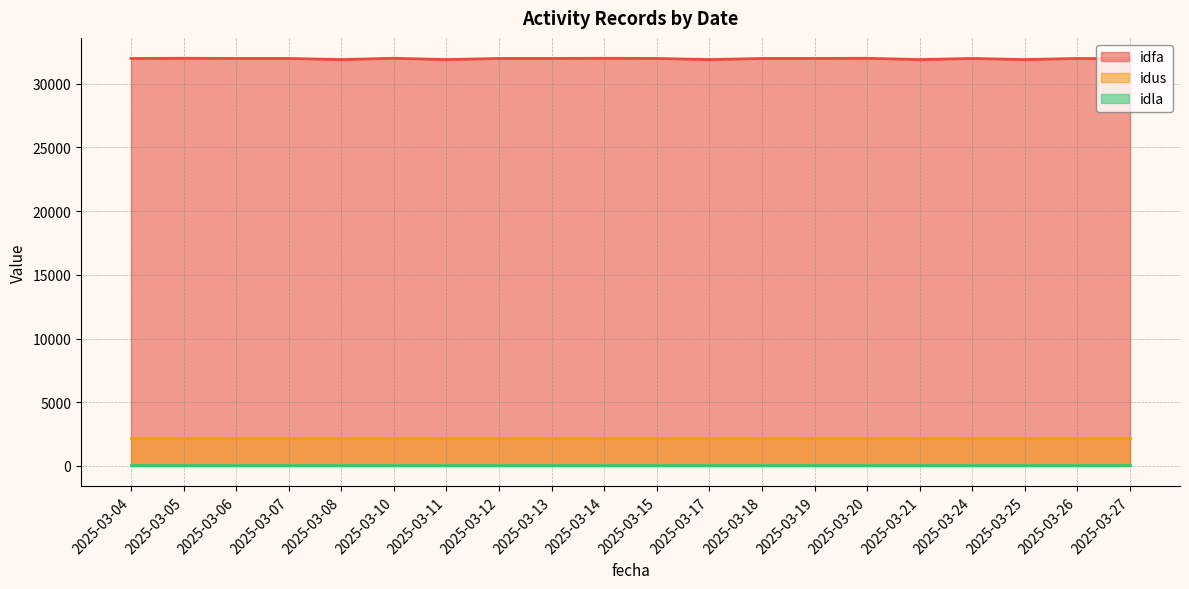

What are all the series names shown in the legend?

idfa, idus, idla